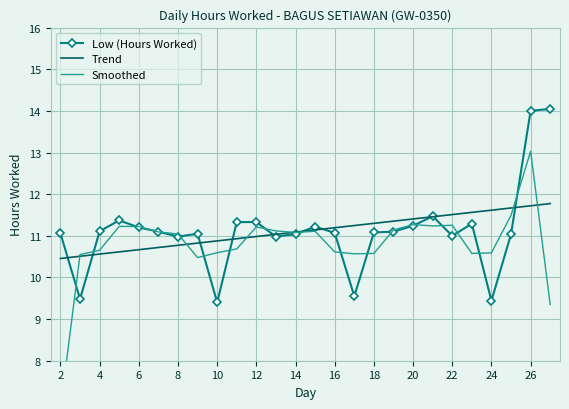

How many intersections are there between Low (Hours Worked) and Trend?

10